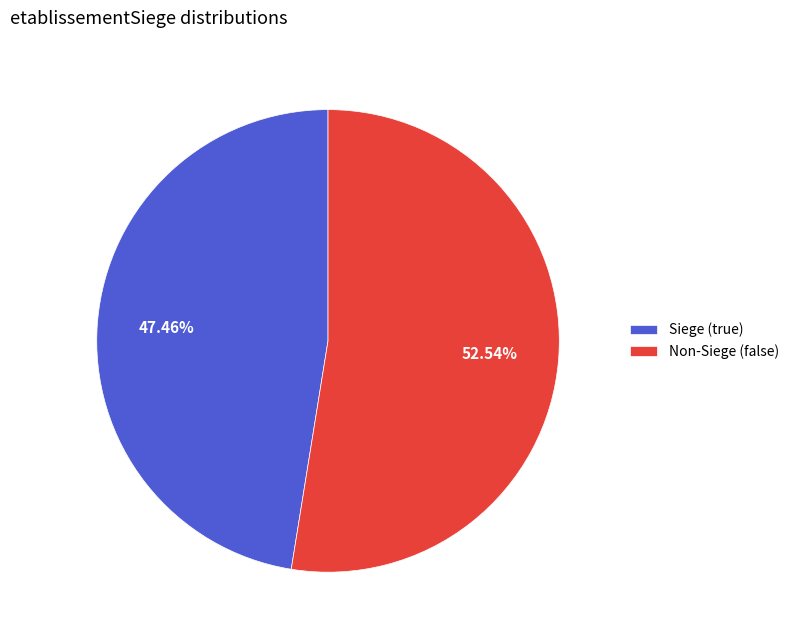

Approximately how many times larger is the value at Non-Siege (false) compared to Siege (true)?

1.1